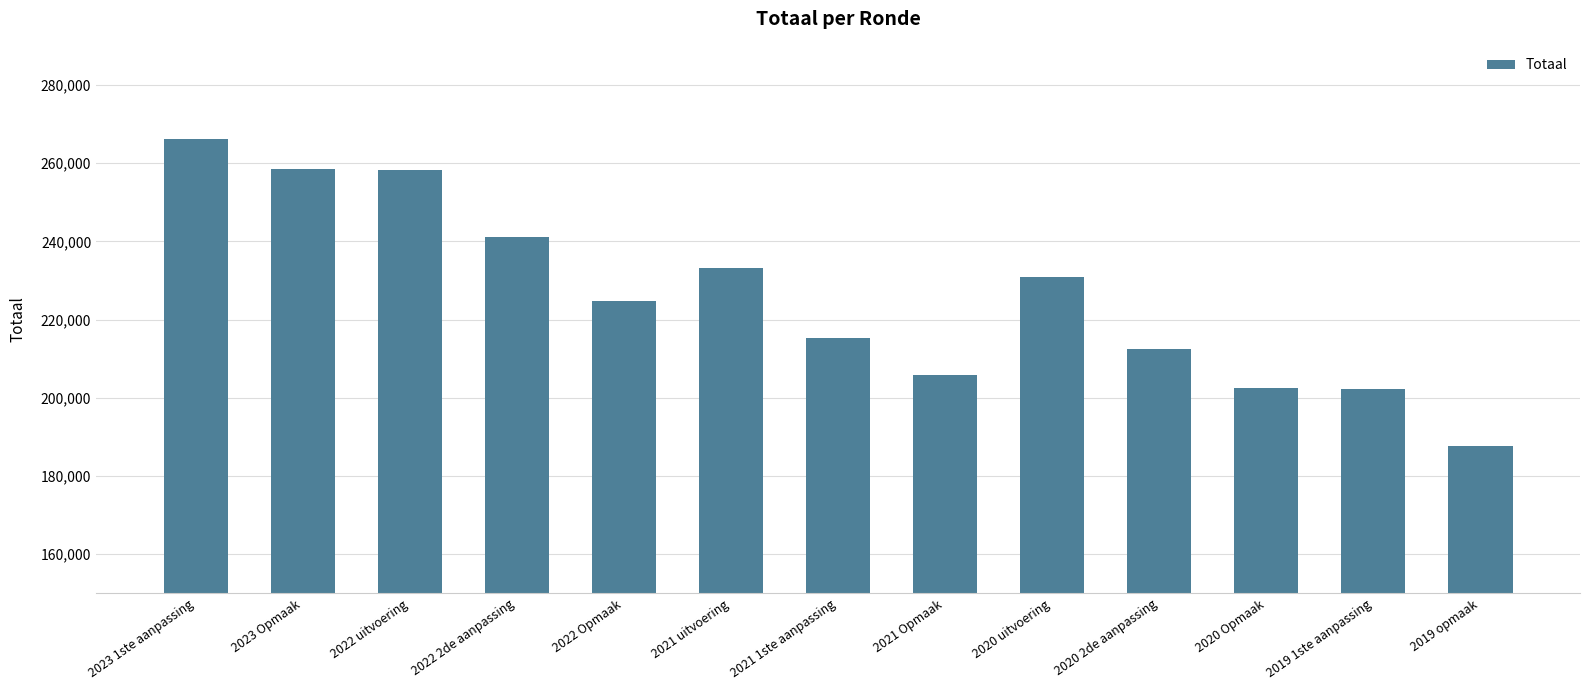

What is the difference between the maximum and second lowest values?

63941